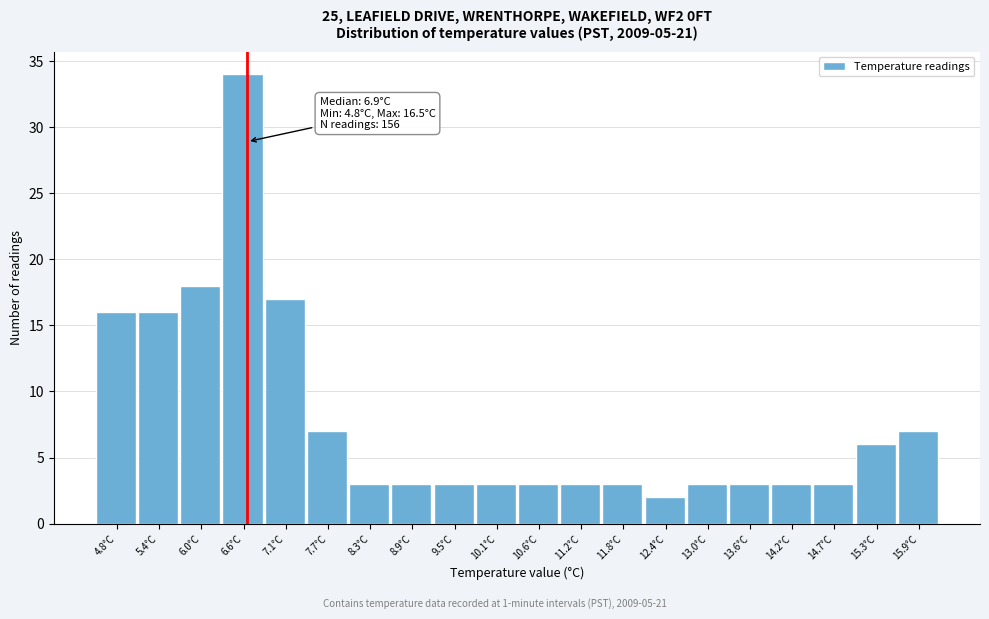

Reading left to right, extract all data points from this chart.

16	16	18	34	17	7	3	3	3	3	3	3	3	2	3	3	3	3	6	7